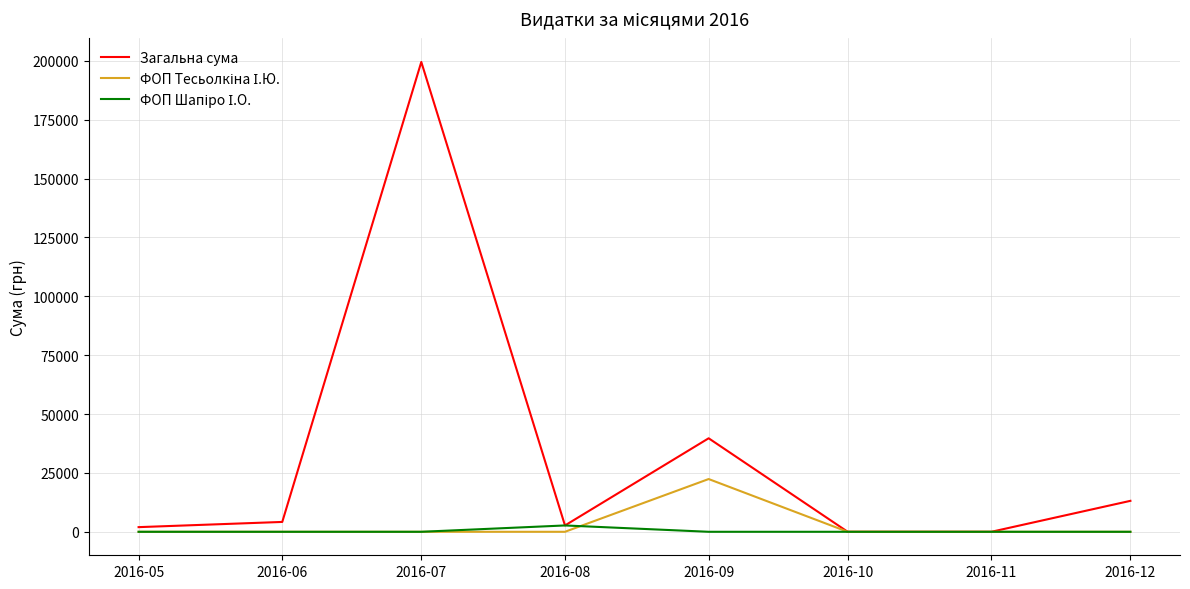

Which series has the largest total across all categories?

Загальна сума